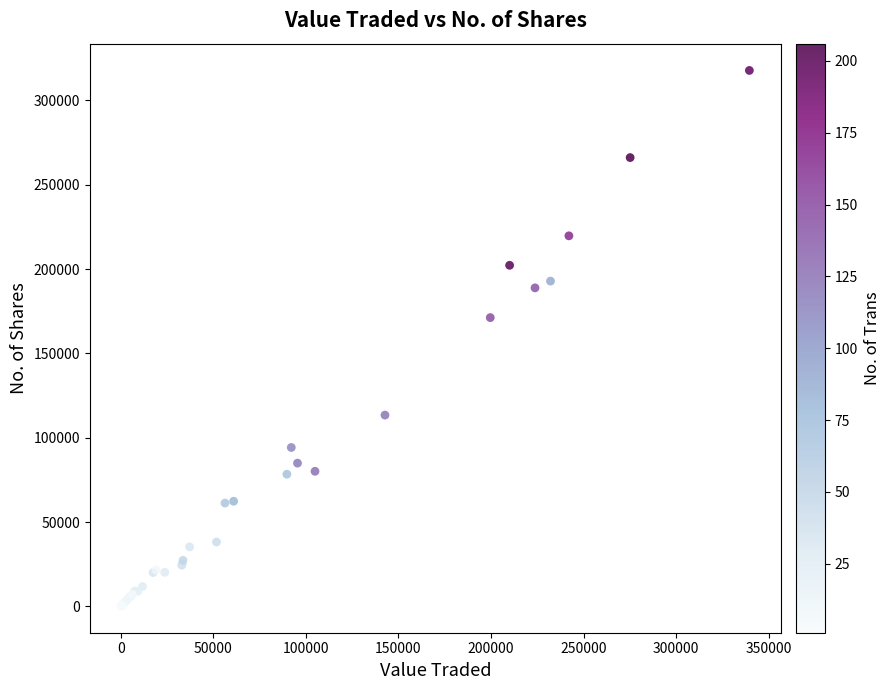

What Y value in the scatter plot is closest to 159017?

171221